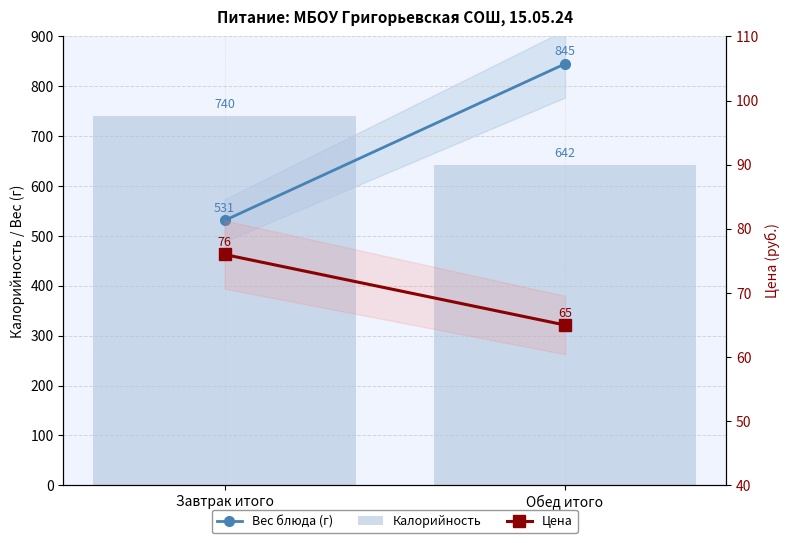

What is the greatest value displayed?

845